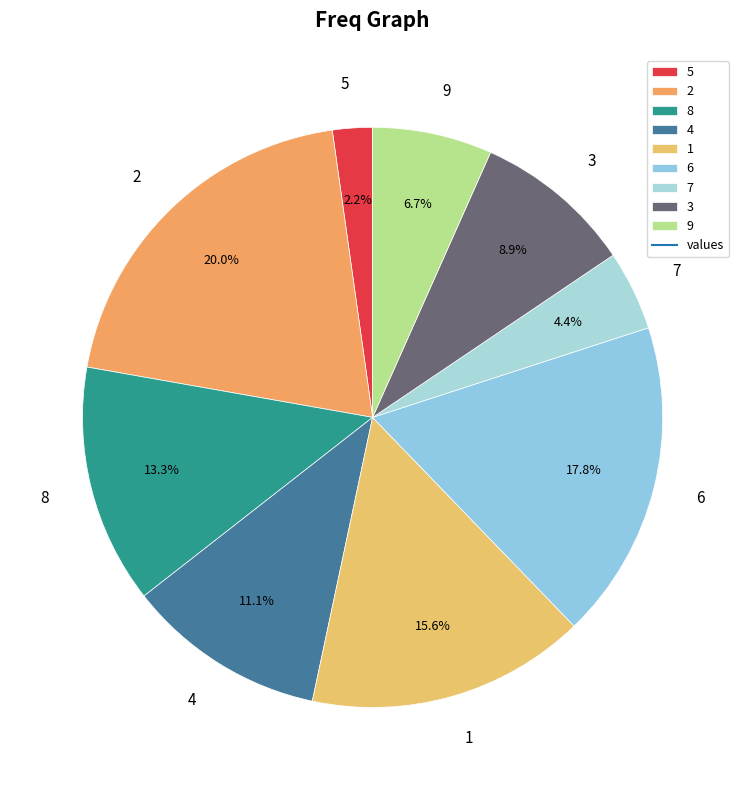

Count the number of slices in the pie.

9